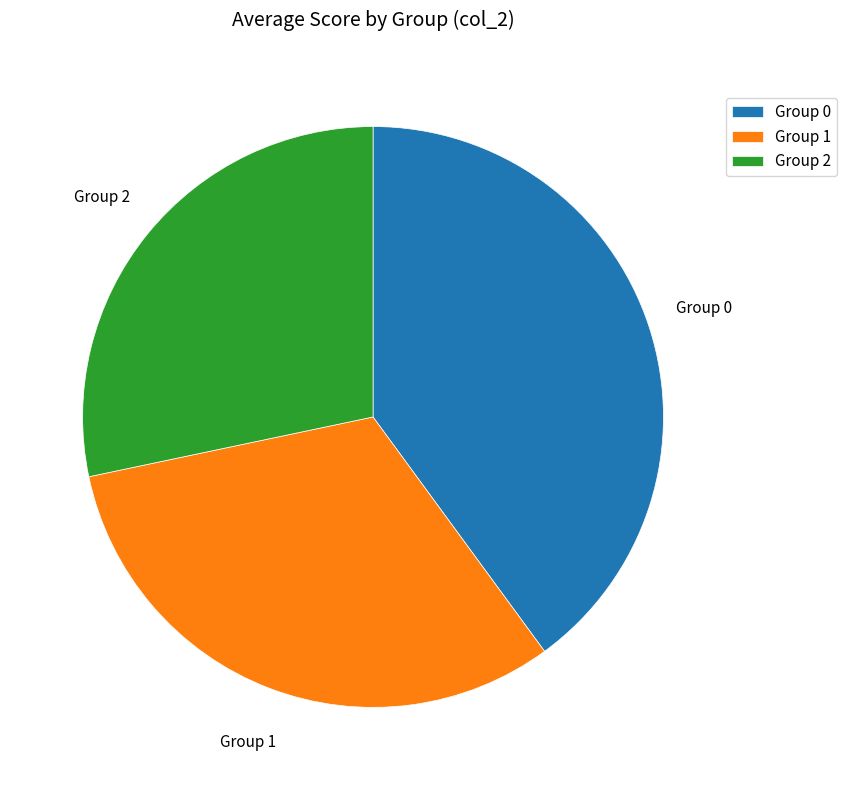

Does any single category account for the majority?

No